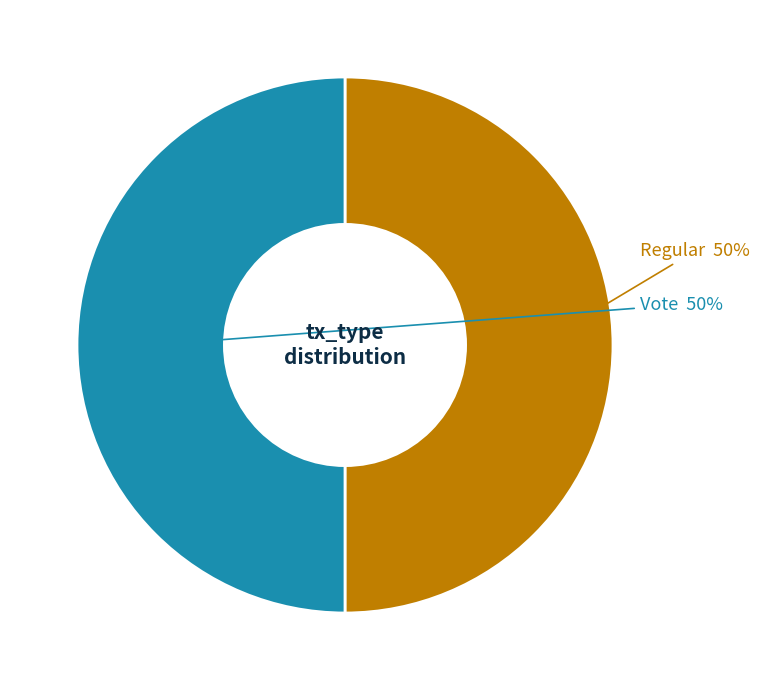

To the nearest percent, what is the average slice percentage?

50%